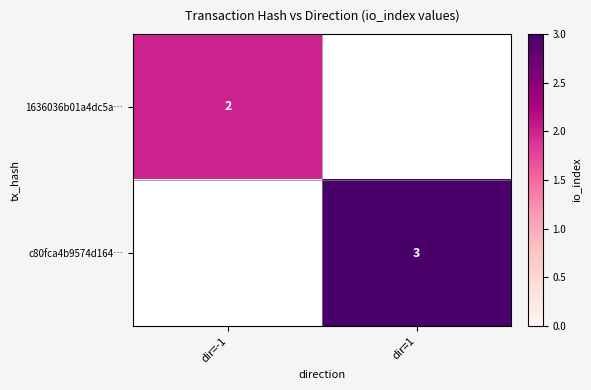

Is the value of c80fca4b9574d164… at dir=1 greater than the value of 1636036b01a4dc5a… at dir=-1?

Yes